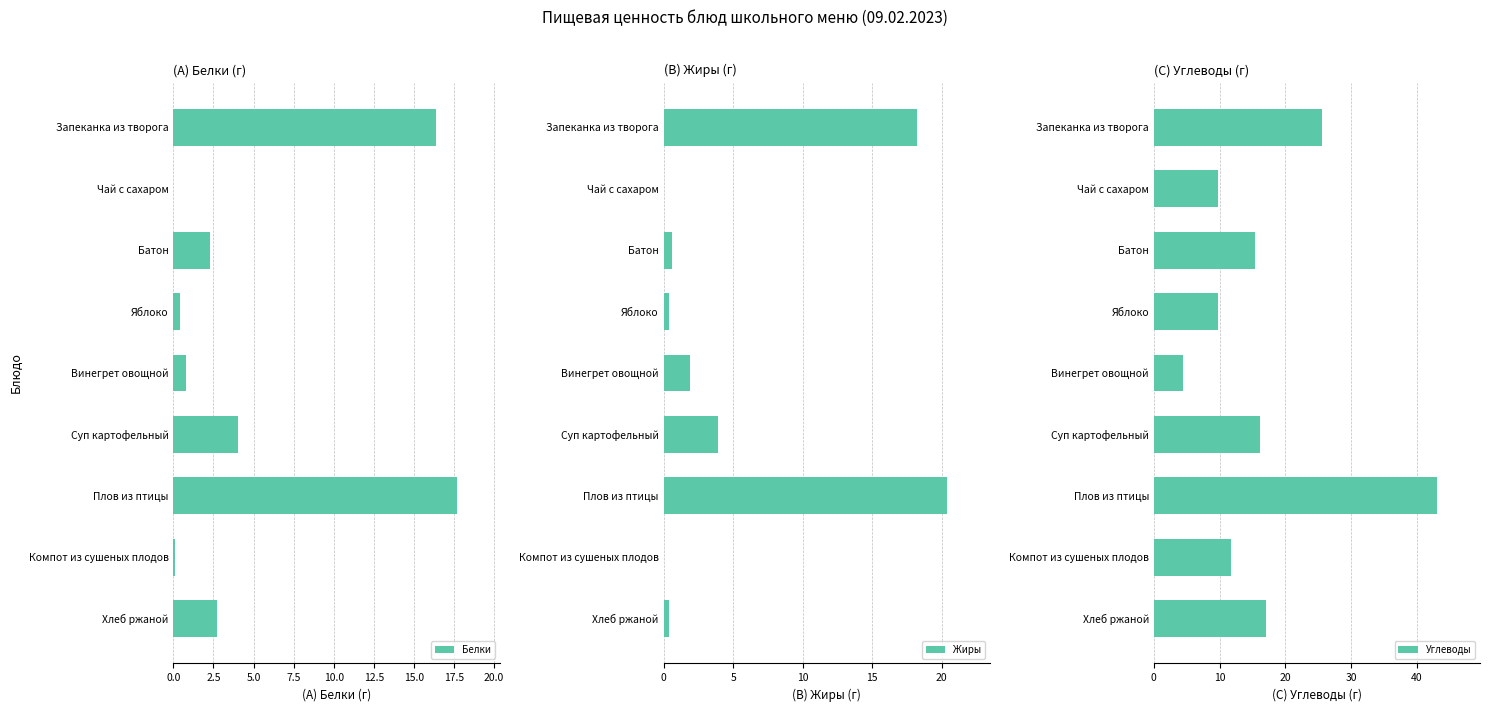

What are all the series names shown in the legend?

Белки, Жиры, Углеводы